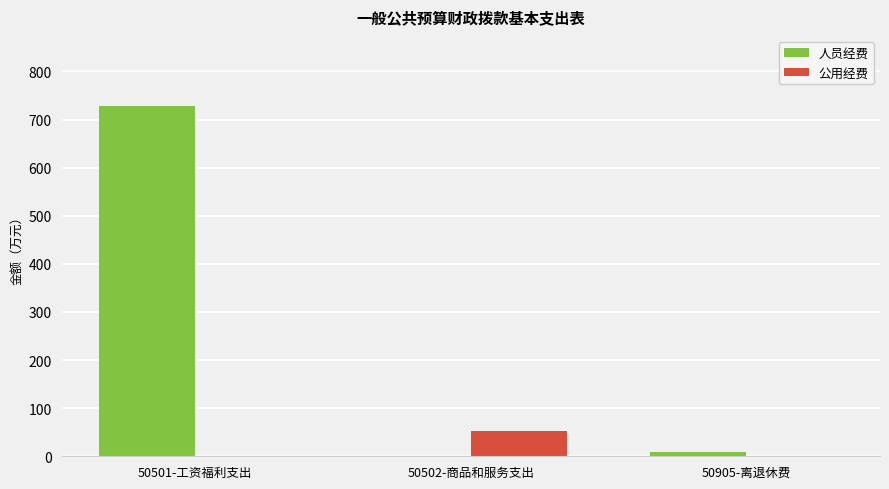

True or false: 人员经费 has a value of 728.4 at 50501-工资福利支出.

True